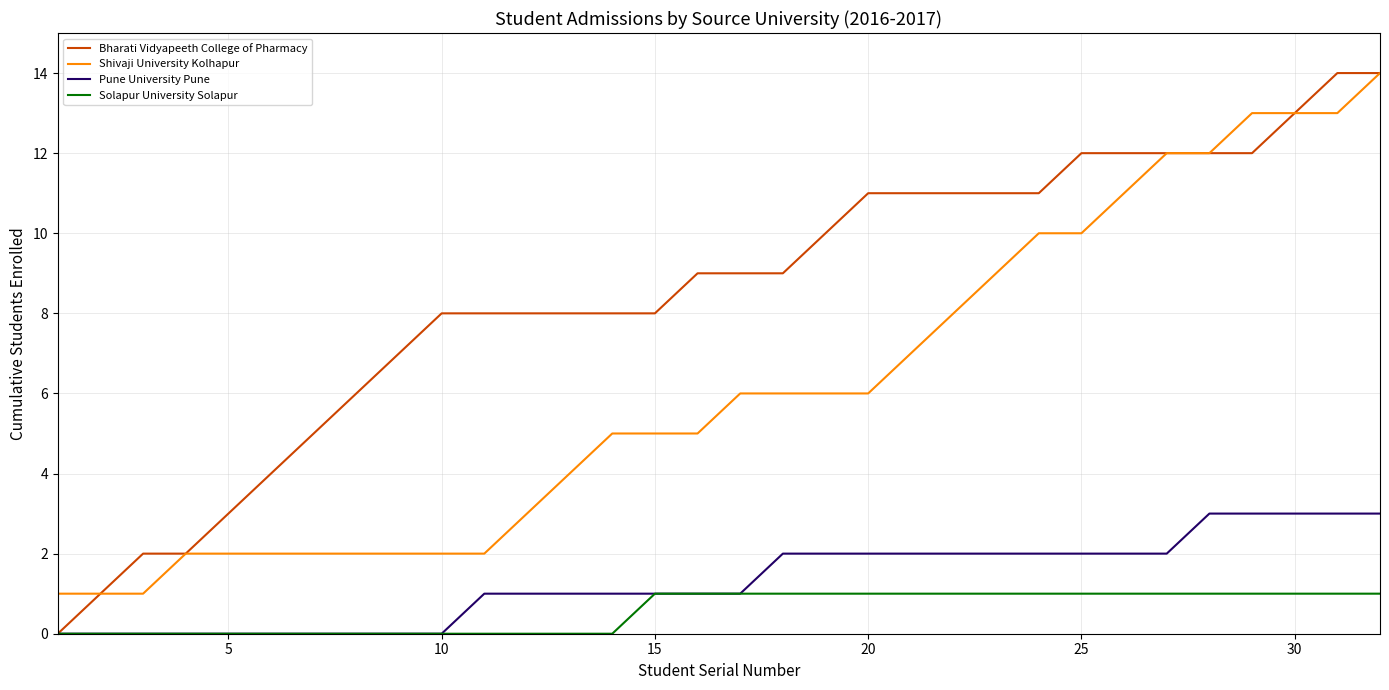

Which series has the largest total across all categories?

Bharati Vidyapeeth College of Pharmacy